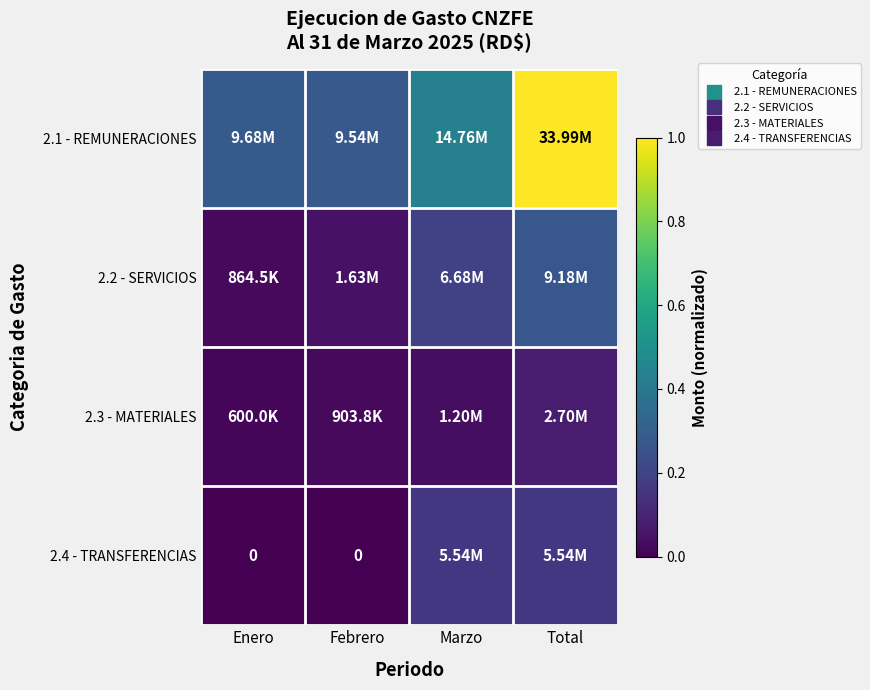

What is the greatest value displayed?

1.0